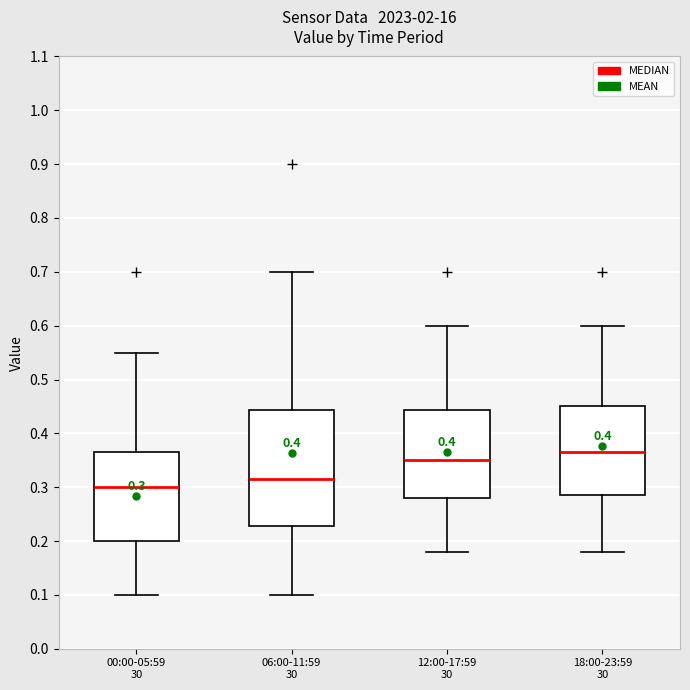

Comparing the boxes themselves (not the whiskers), which one is the tallest?

06:00-11:59 30